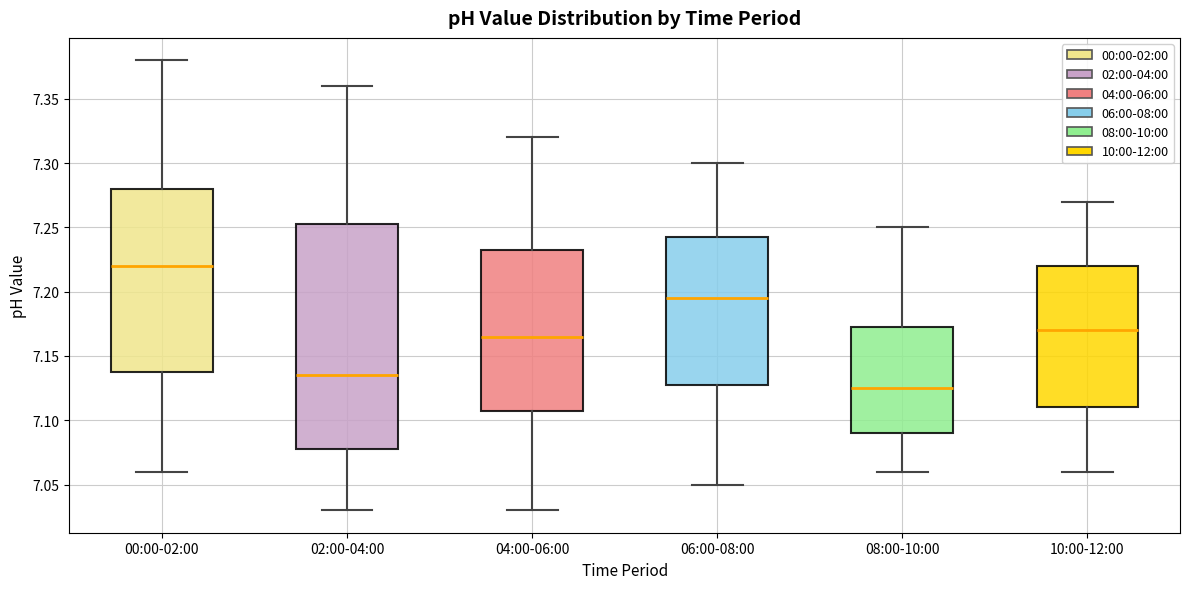

Reading left to right, read every box against the y-axis: the position of its median line, the range the box covers, and the ends of its whiskers. The values are not printed on the chart, so give them approximately, as read against the axis.

00:00-02:00: median 7.220, box 7.140 to 7.280, whiskers 7.060 to 7.380
02:00-04:00: median 7.135, box 7.080 to 7.255, whiskers 7.030 to 7.360
04:00-06:00: median 7.165, box 7.110 to 7.235, whiskers 7.030 to 7.320
06:00-08:00: median 7.195, box 7.130 to 7.245, whiskers 7.050 to 7.300
08:00-10:00: median 7.125, box 7.090 to 7.175, whiskers 7.060 to 7.250
10:00-12:00: median 7.170, box 7.110 to 7.220, whiskers 7.060 to 7.270